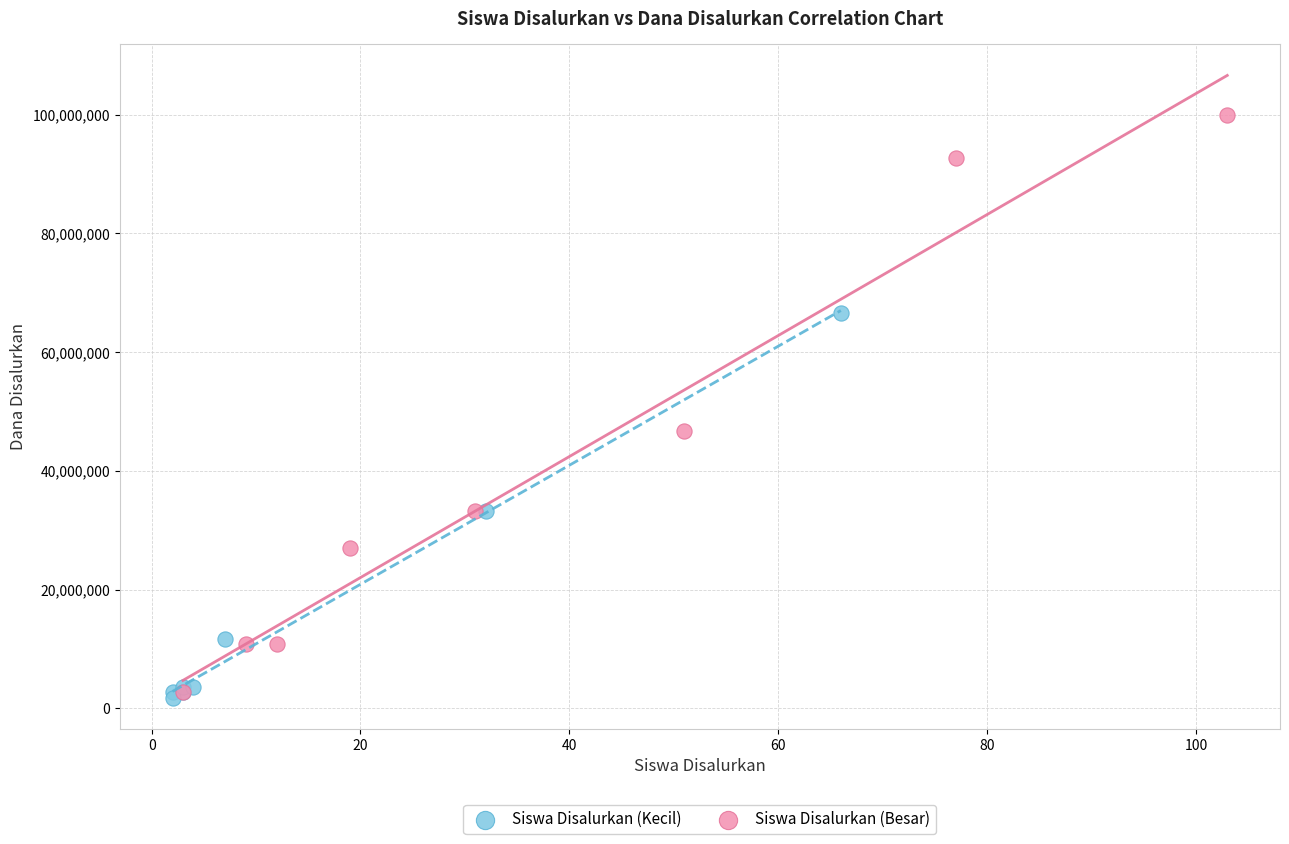

Which series contains the highest Y value?

Siswa Disalurkan (Besar)